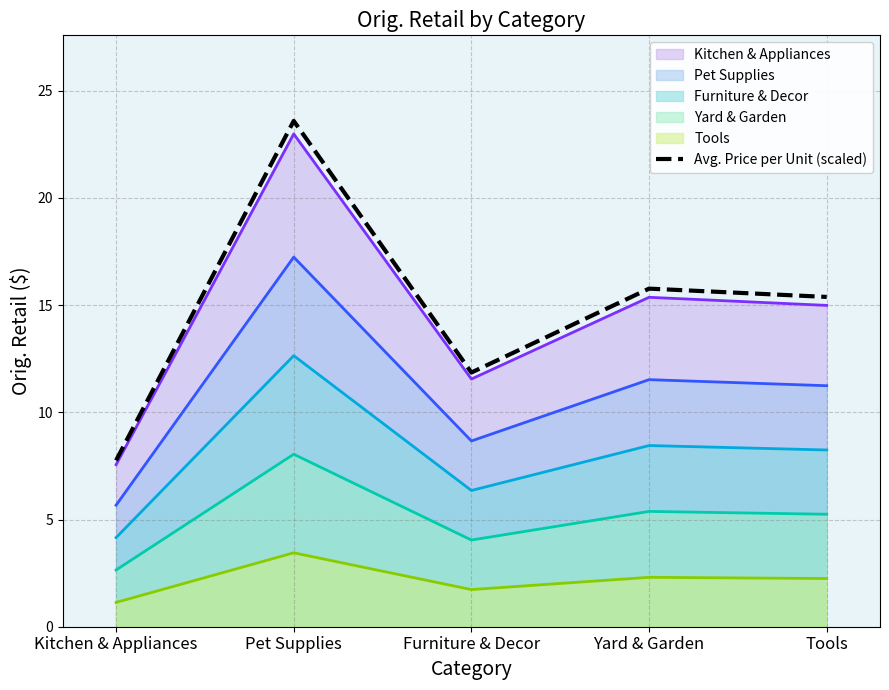

Which has a higher value, Kitchen & Appliances or Yard & Garden?

Yard & Garden